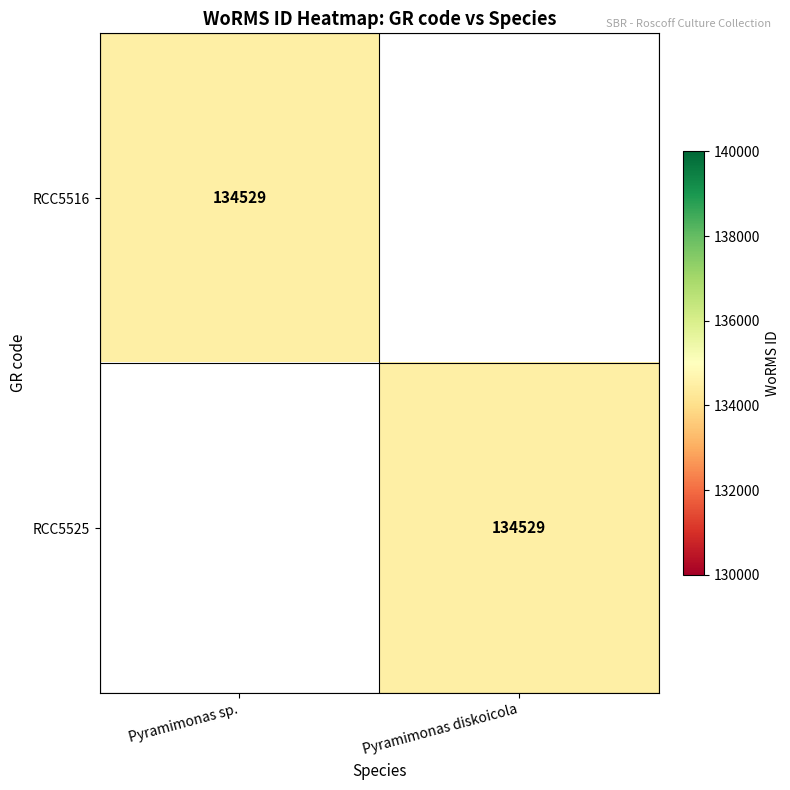

The RCC5525 series shows 240390 at Pyramimonas diskoicola. True or false?

False